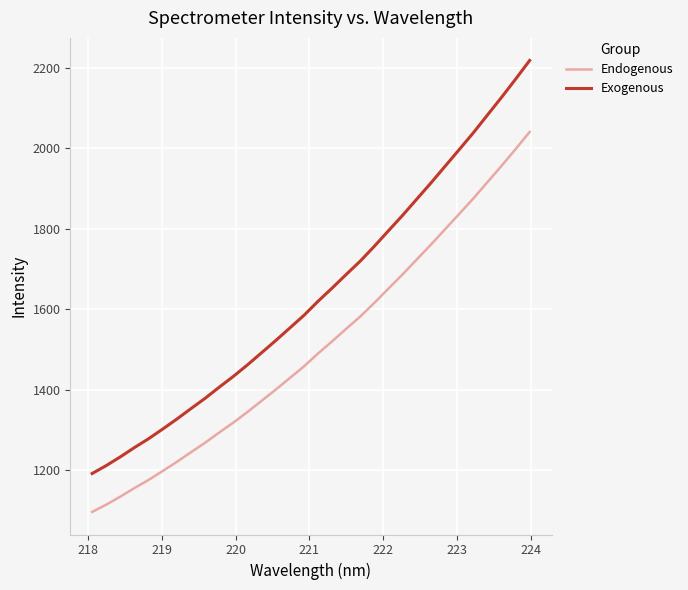

True or false: Exogenous and Endogenous intersect in this chart.

False